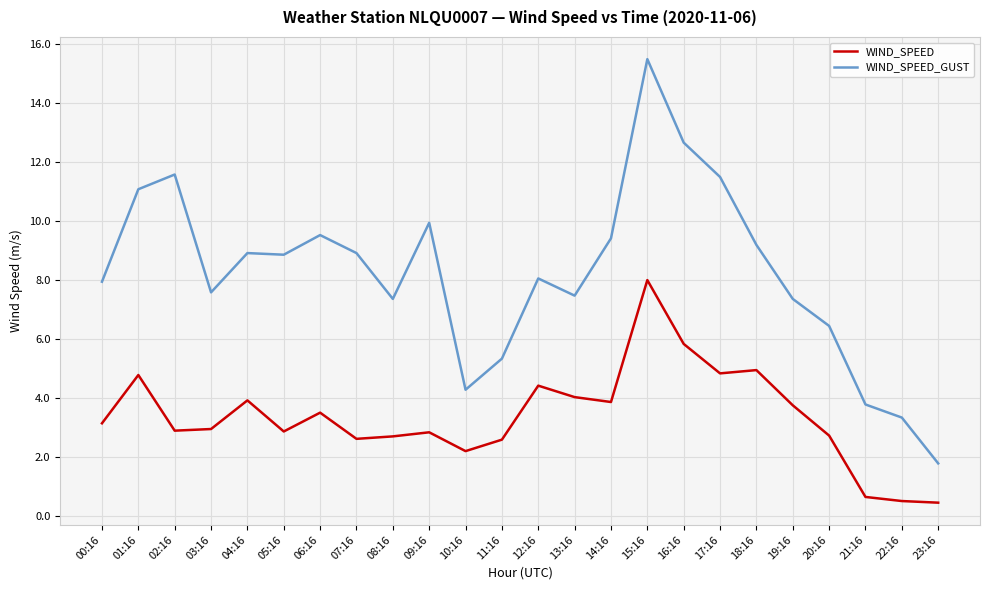

What position from the right is 20:16?

4